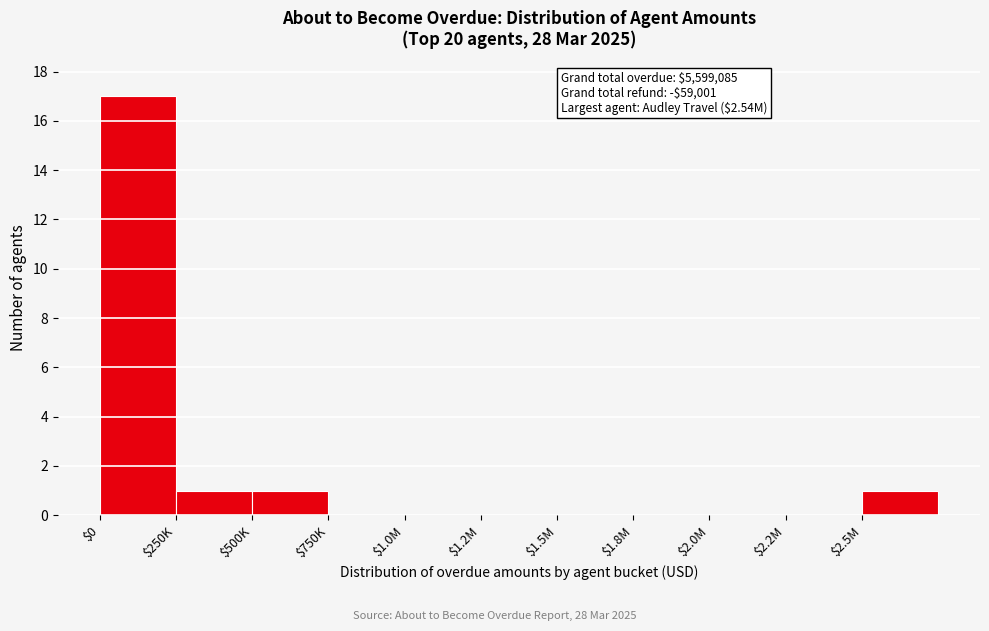

What is the maximum value shown in the chart?

17